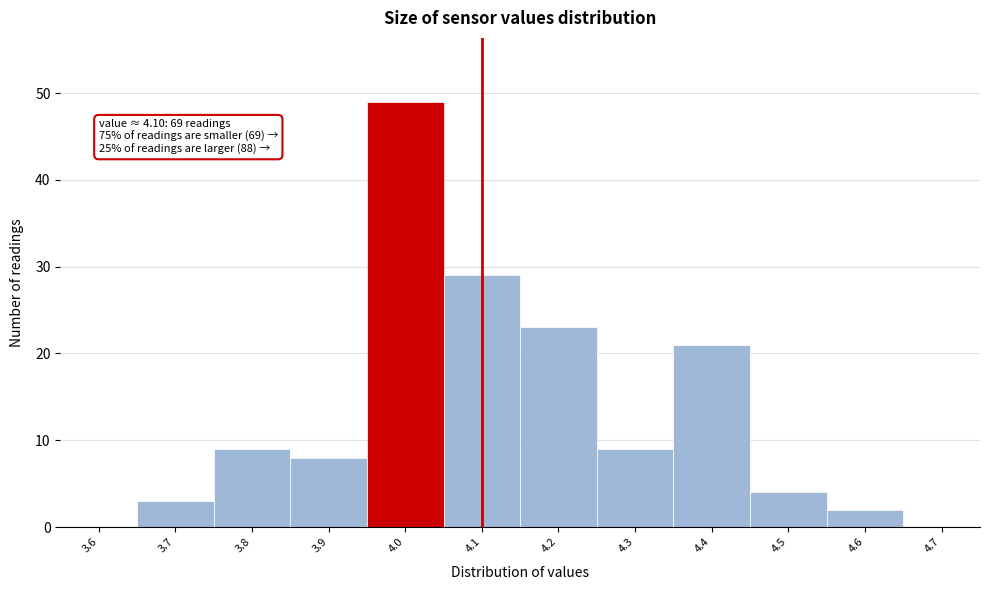

Reading left to right, what are all the values shown in this chart?

3.6=0	3.7=3	3.8=9	3.9=8	4.0=49	4.1=29	4.2=23	4.3=9	4.4=21	4.5=4	4.6=2	4.7=0